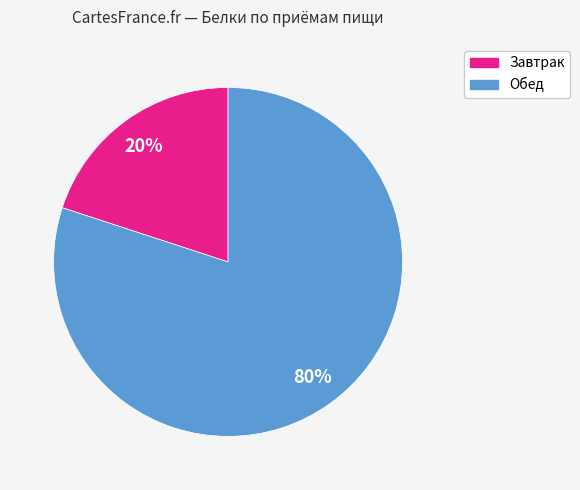

To the nearest percent, what is the difference between the largest and smallest slice percentages?

60%